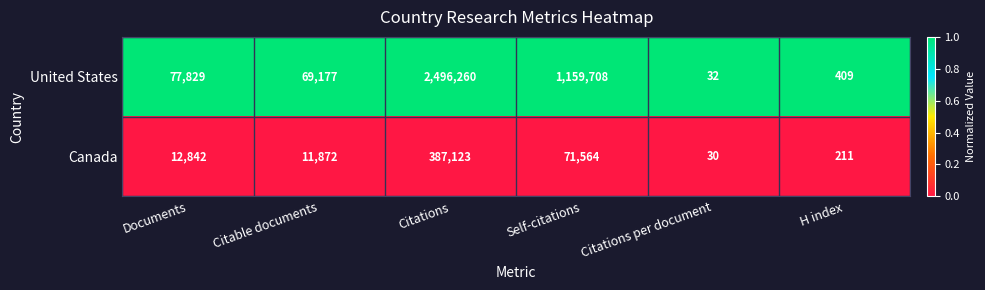

What is the maximum value for United States?

2496260